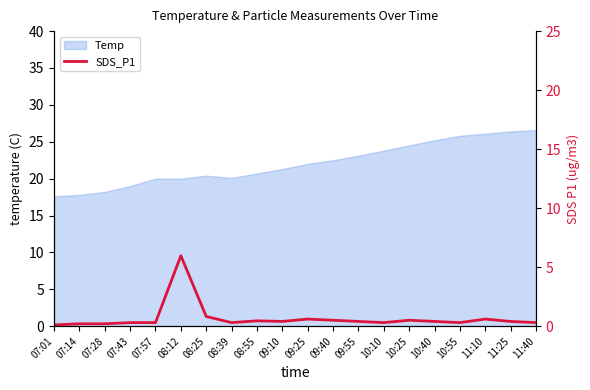

What is the lowest value of the Temp series?

17.6